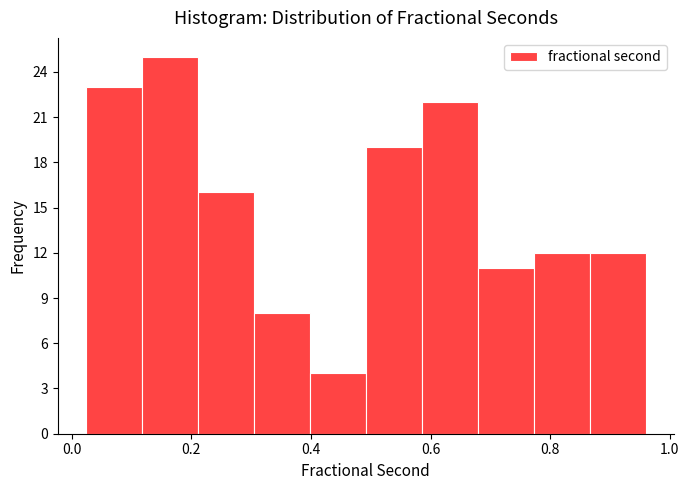

How tall is the bar that spans 0.50 to 0.58 on the x-axis? Neither the bar edges nor the heights are printed on the chart, so give them approximately, as read against the axes.

19